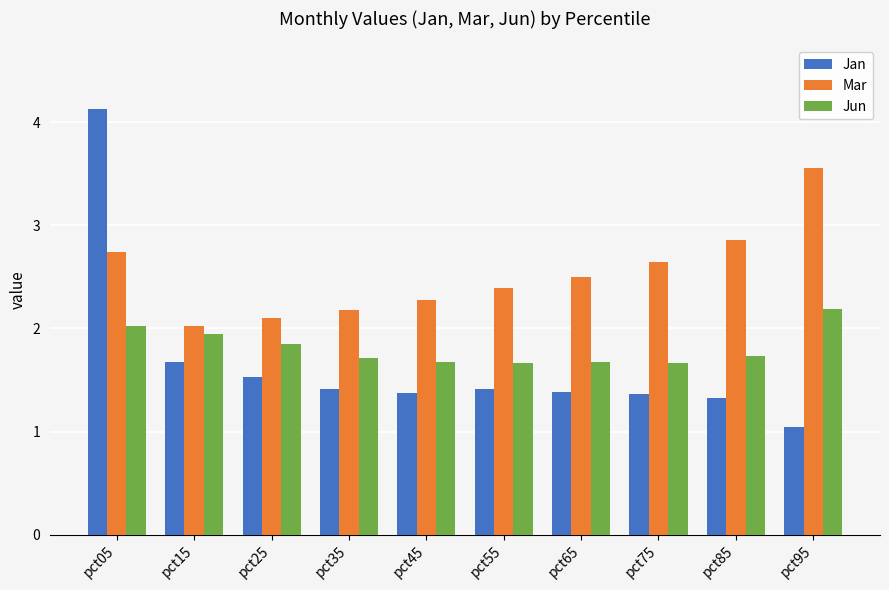

Which category has the highest value across all series?

pct05